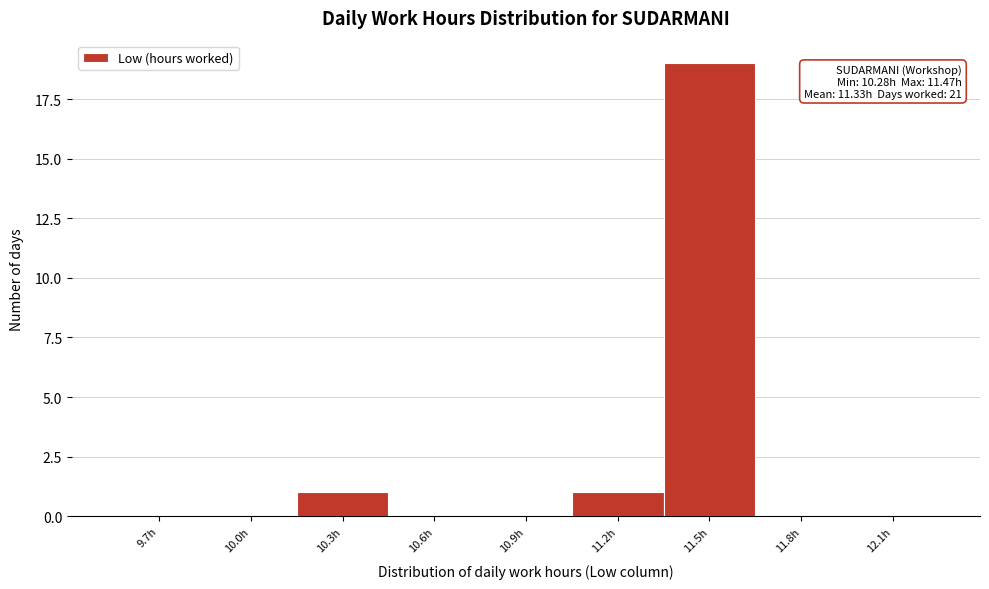

Reading left to right, list all the values displayed in this chart.

9.7h=0	10.0h=0	10.3h=1	10.6h=0	10.9h=0	11.2h=1	11.5h=19	11.8h=0	12.1h=0